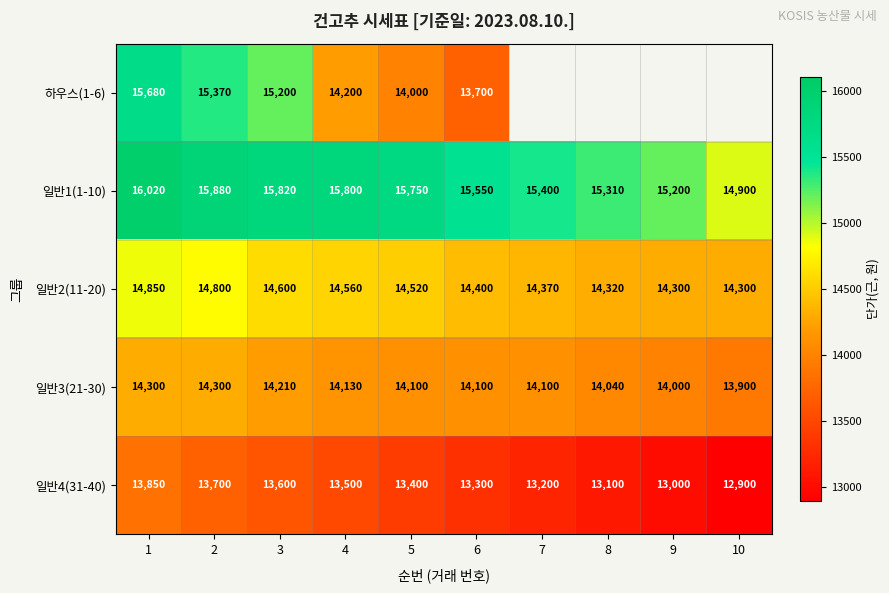

The value of 일반1(1-10) at 4 is 8120. True or false?

False